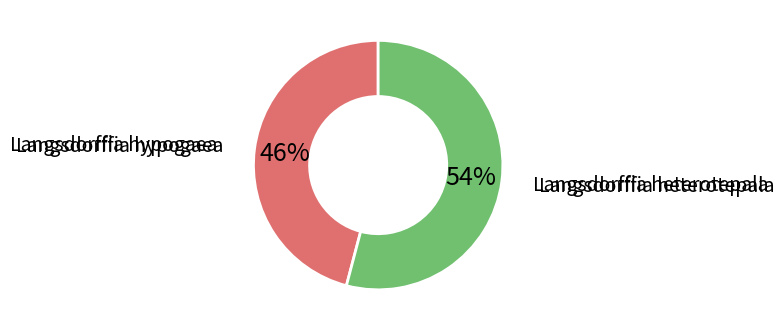

Combined, do Langsdorffia hypogaea and Langsdorffia heterotepala account for over 50%?

Yes